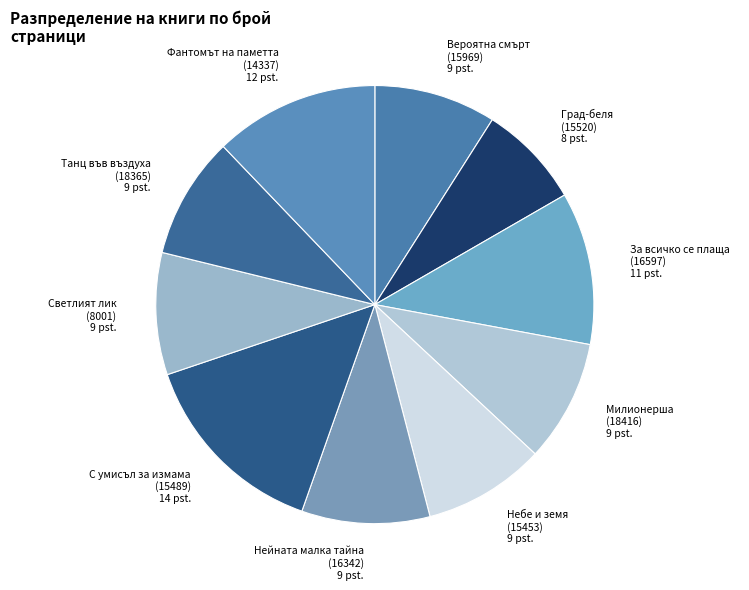

Which slice is the smallest?

Град-беля (15520)